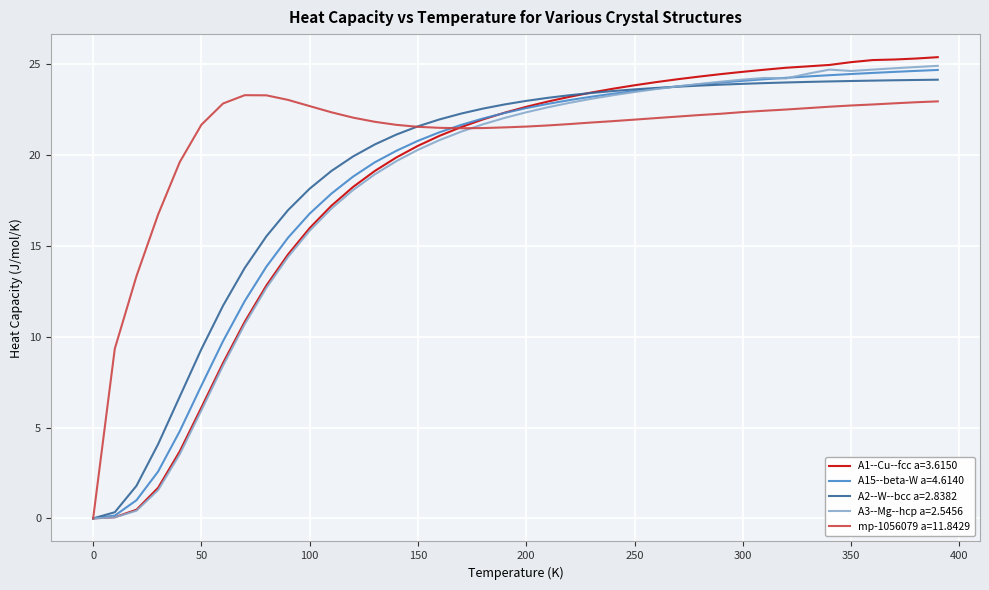

Which series has the largest total across all categories?

mp-1056079 a=11.8429